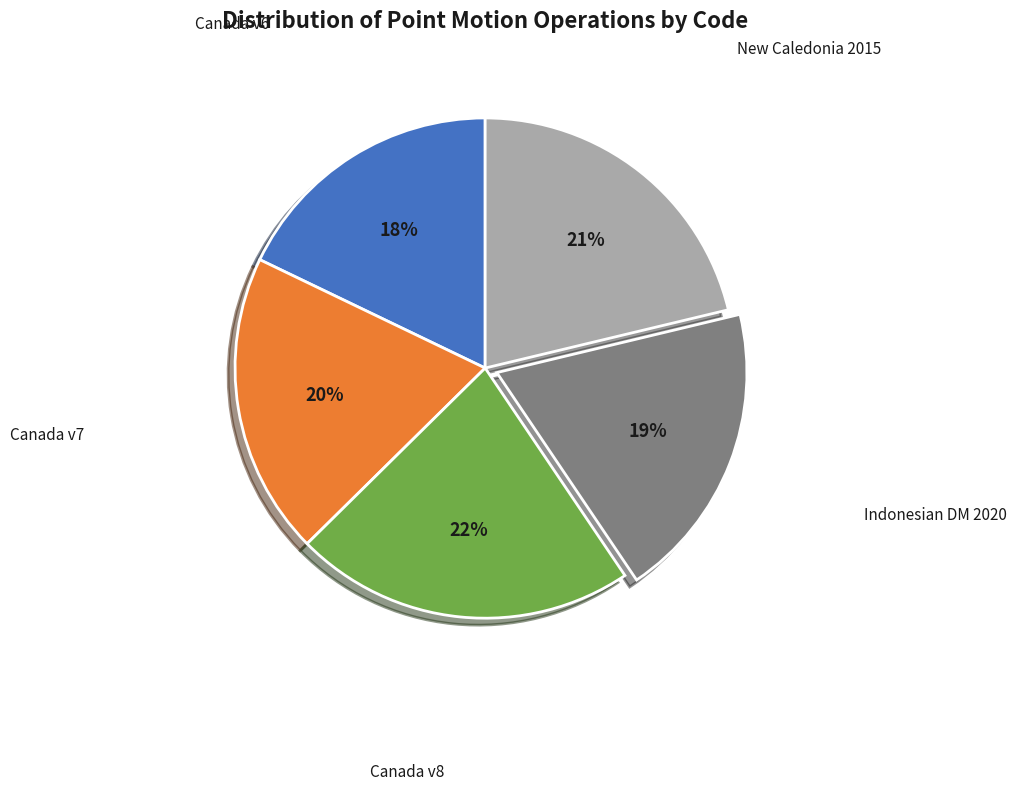

Does any single category account for the majority?

No